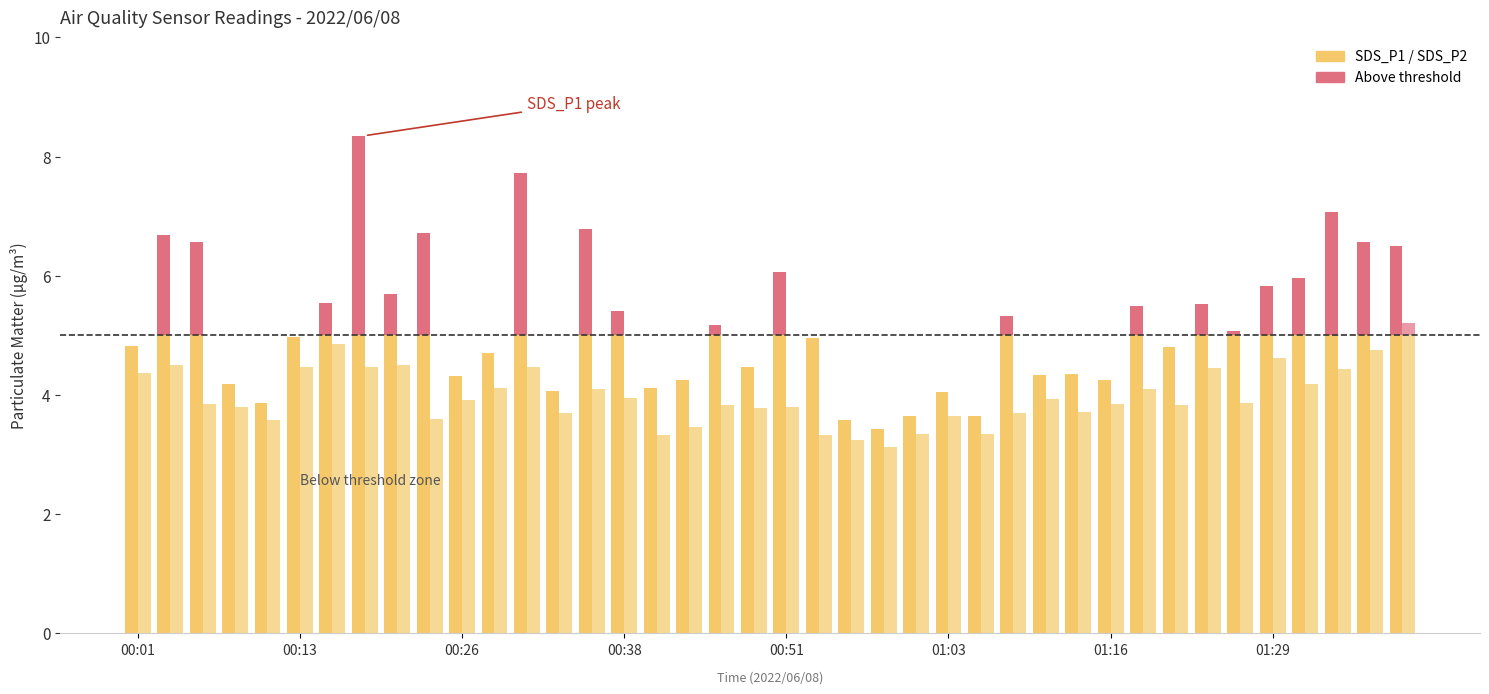

How many groups of bars are there?

40